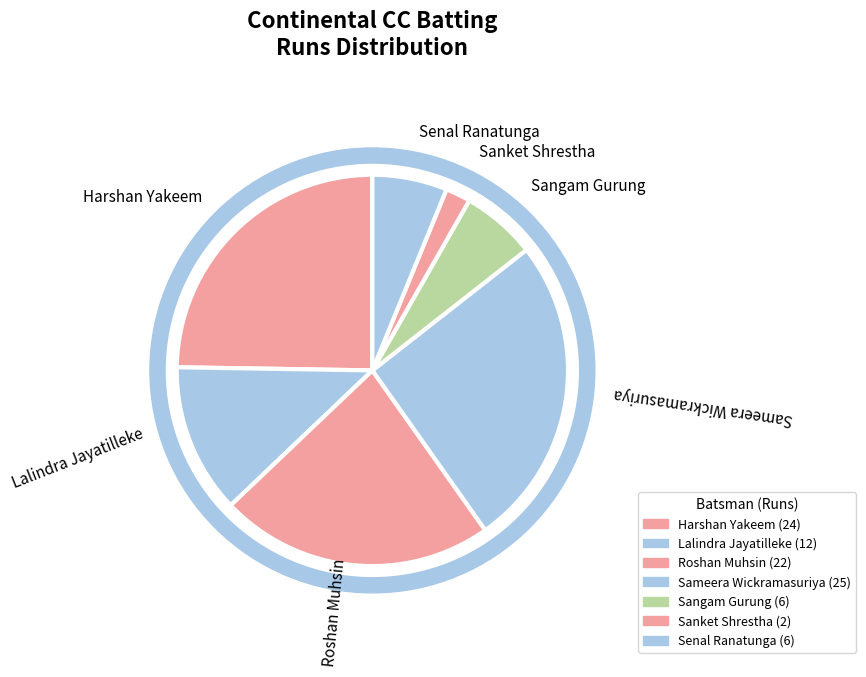

True or false: Senal Ranatunga accounts for 6% of the total.

True